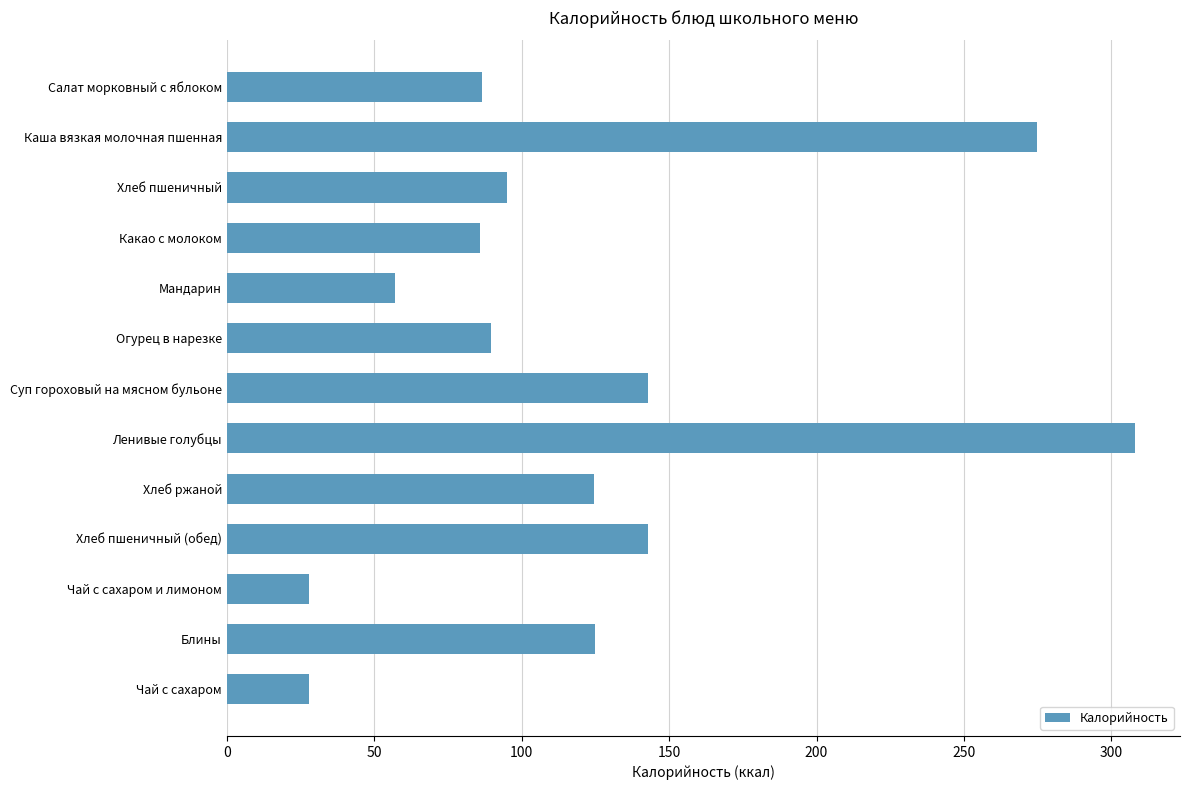

What is the approximate value at Хлеб ржаной?

124.7